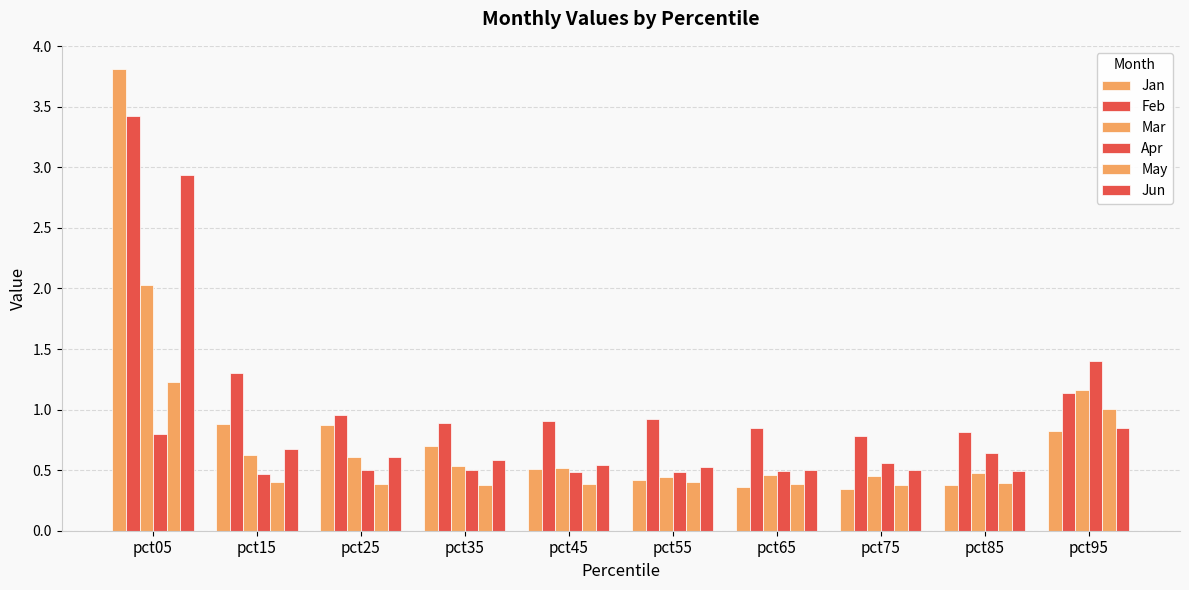

List the labels in order of Mar value, smallest first.

pct55, pct75, pct65, pct85, pct45, pct35, pct25, pct15, pct95, pct05